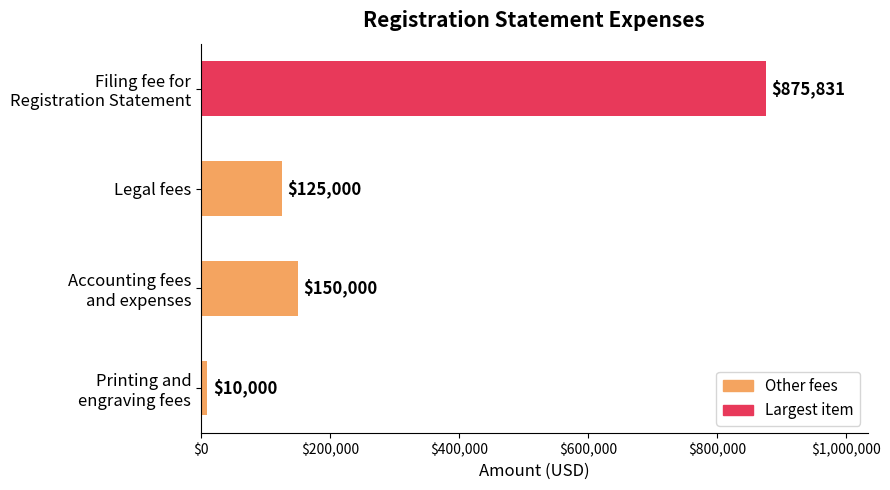

How many values are below 150000?

2